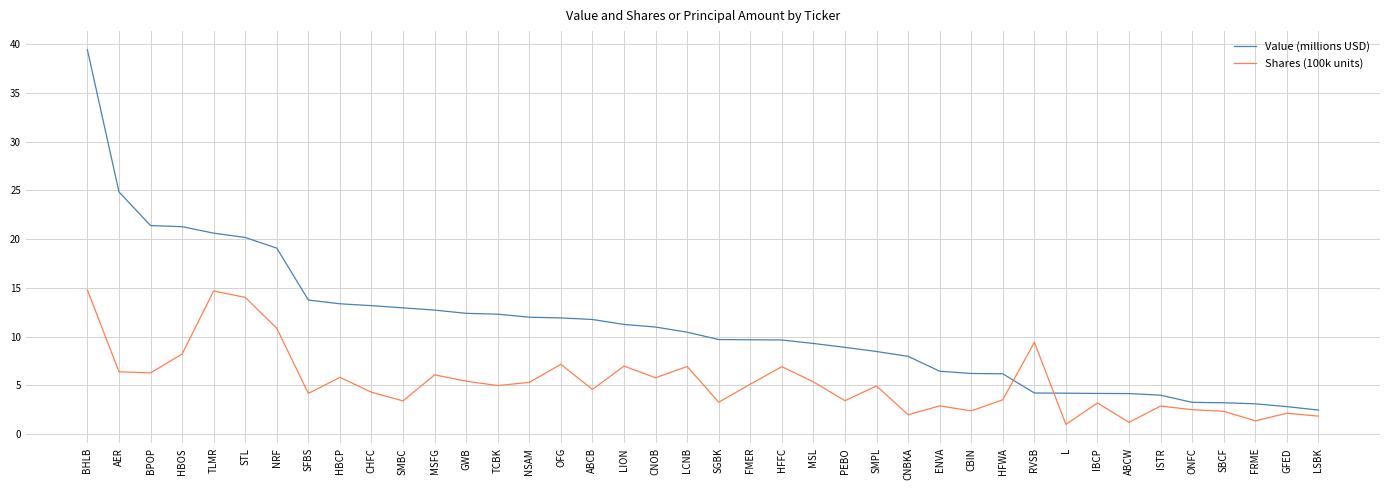

Which series has the largest total across all categories?

Value (millions USD)